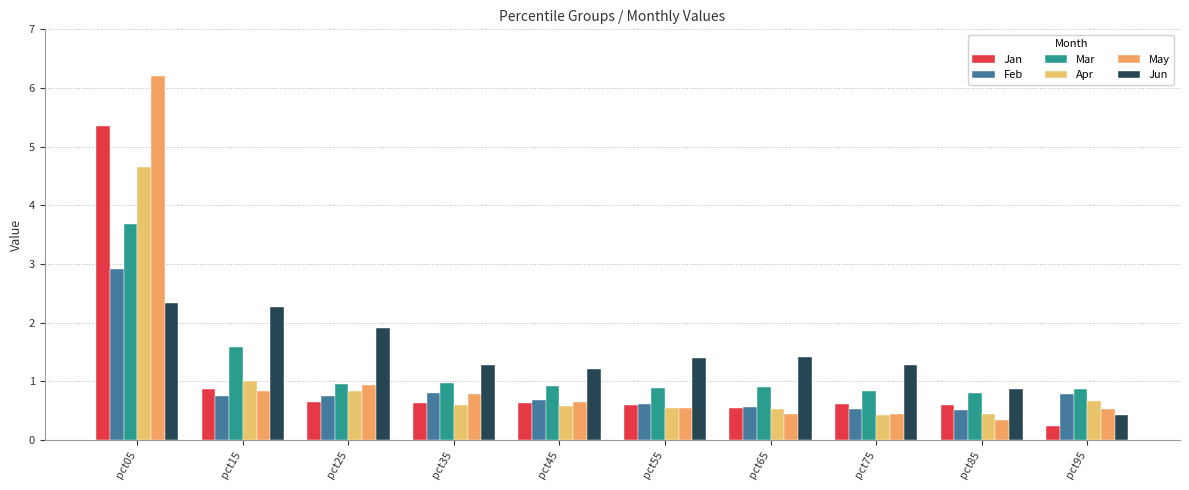

What is the highest value of the Feb series?

2.9